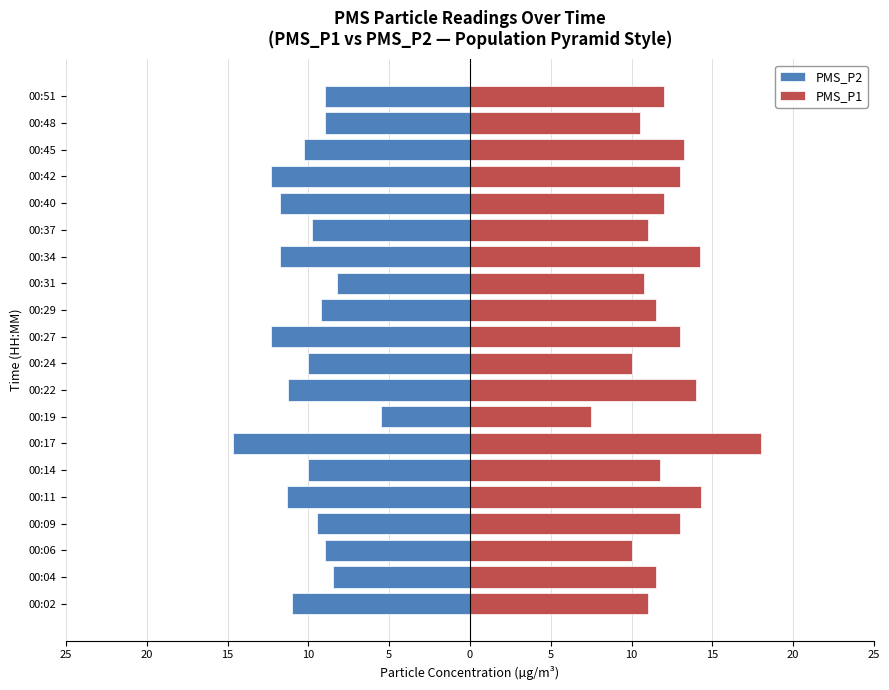

What are all the series names shown in the legend?

PMS_P2, PMS_P1